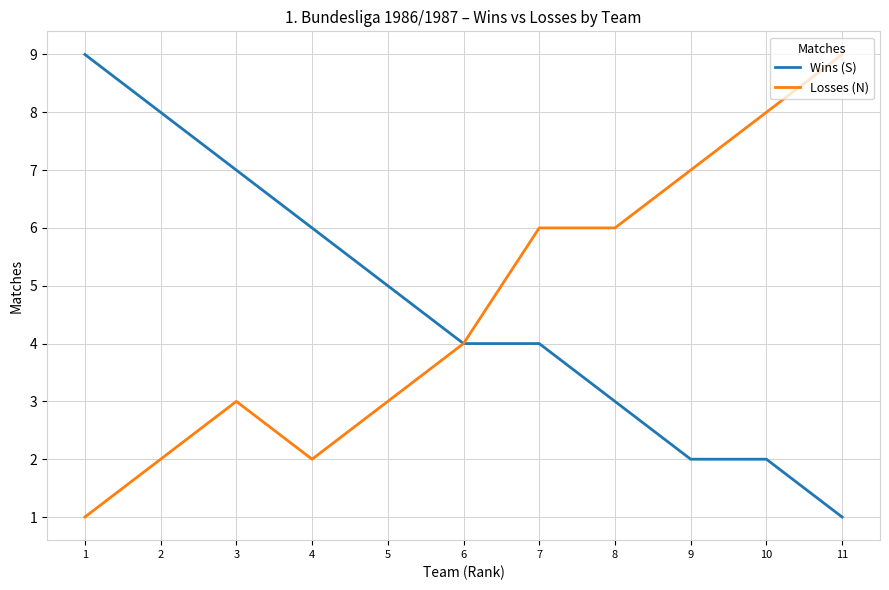

Which category has the highest value in the Wins (S) series?

1